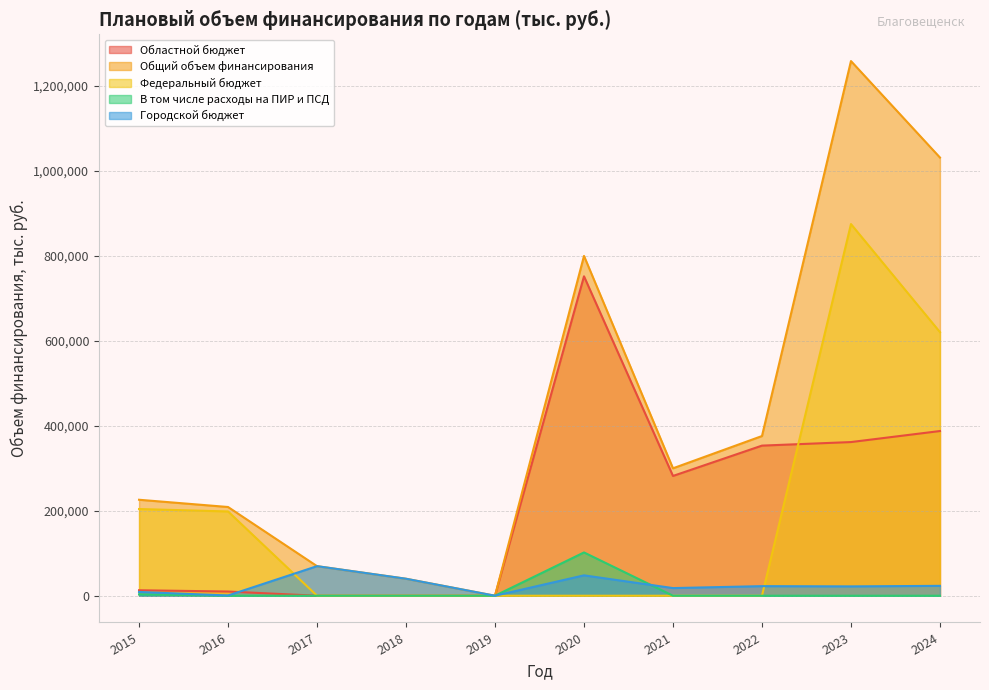

What is the average value of the Общий объем финансирования series?

431081.1